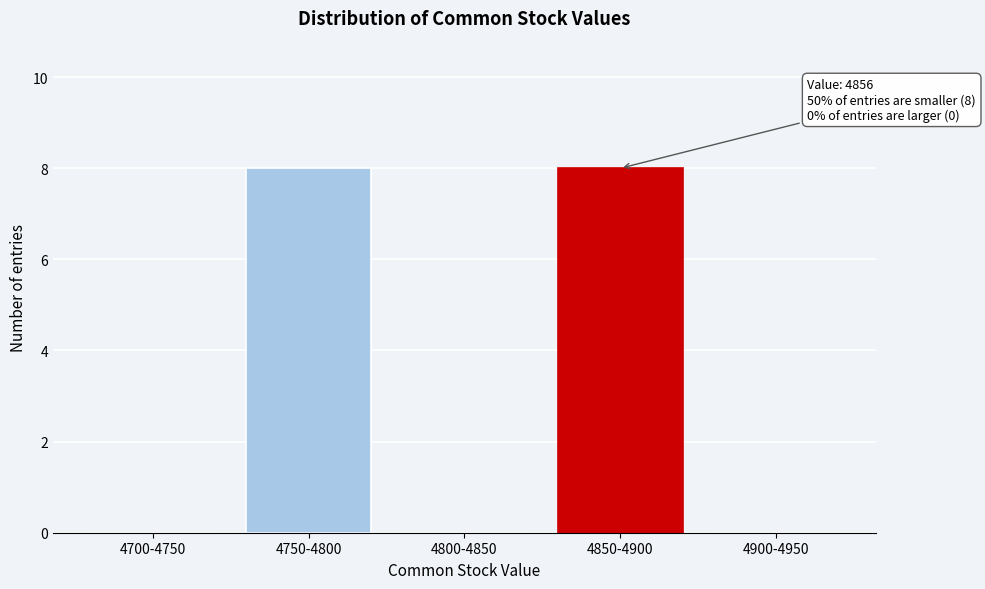

Reading left to right, list all the values displayed in this chart.

4700-4750=0	4750-4800=8	4800-4850=0	4850-4900=8	4900-4950=0